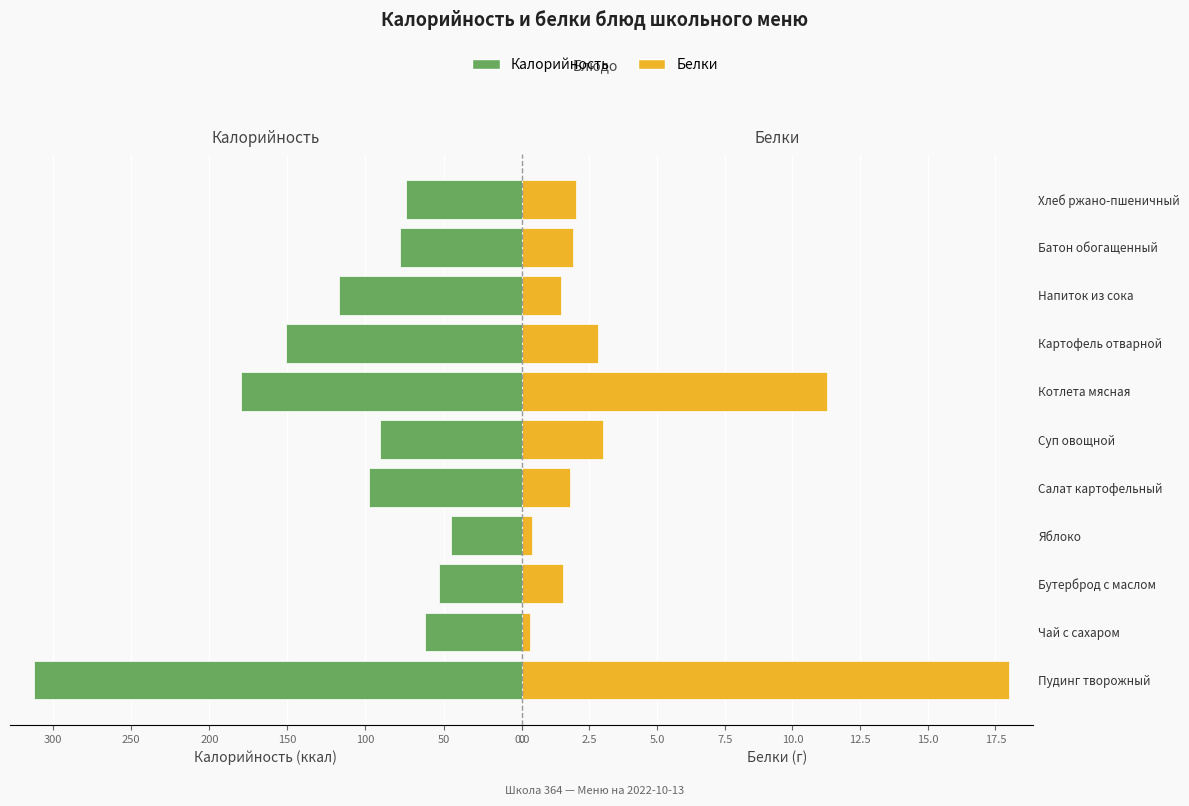

How many data points in Белки are above 1?

9